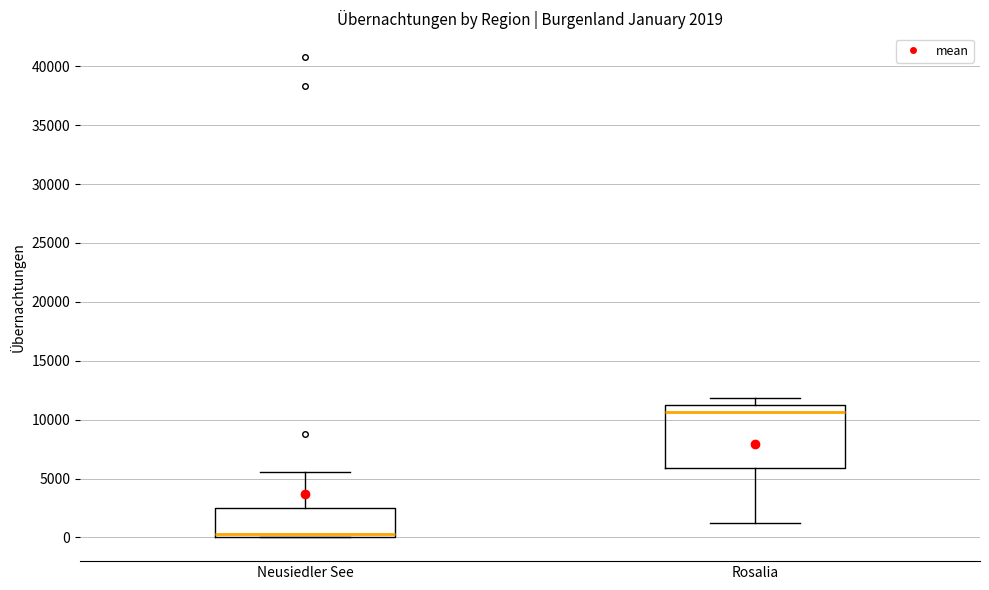

Which box has the lowest median line?

Neusiedler See